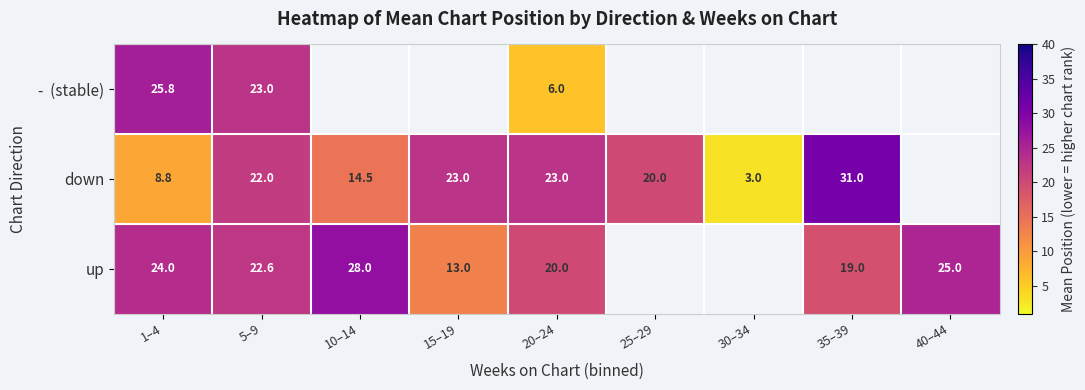

Which series has the largest range (max minus min)?

down